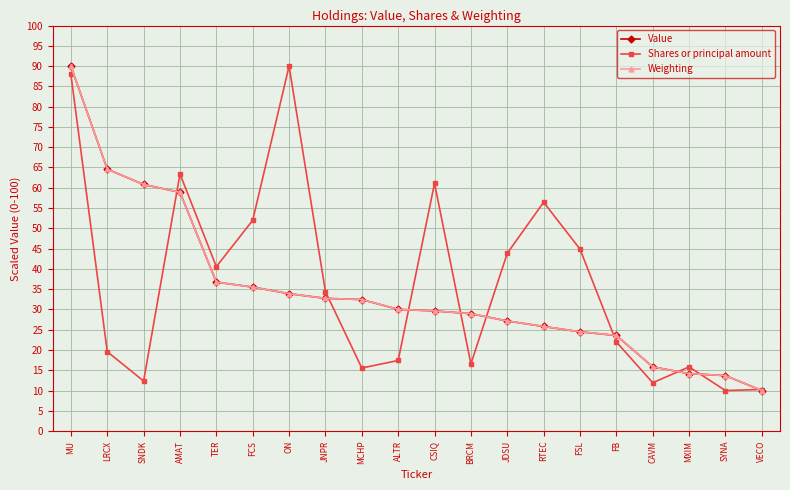

What is the value of the Shares or principal amount point at the 14th from the left?

56.4